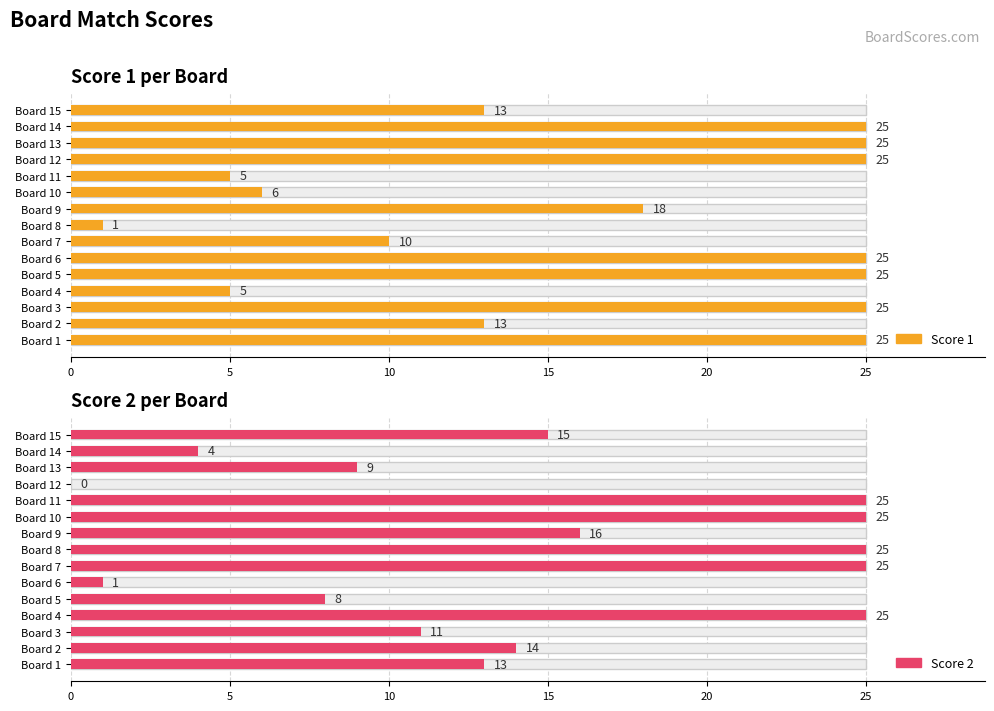

How many bars are there in total?

30